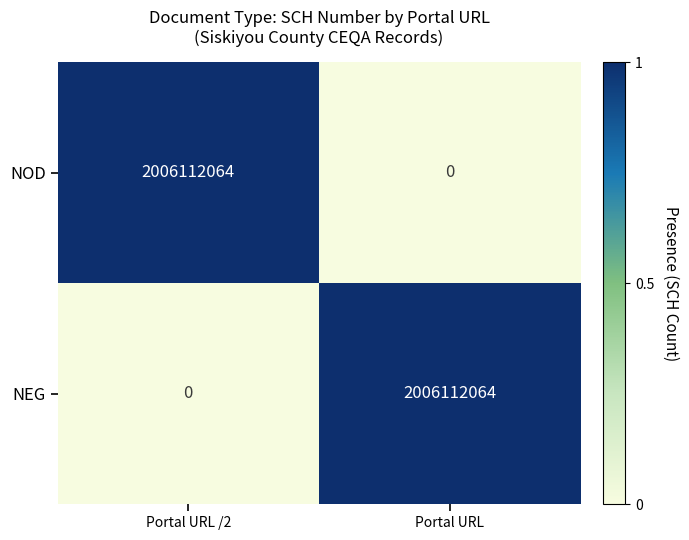

What is the highest value of the NOD series?

2006112064